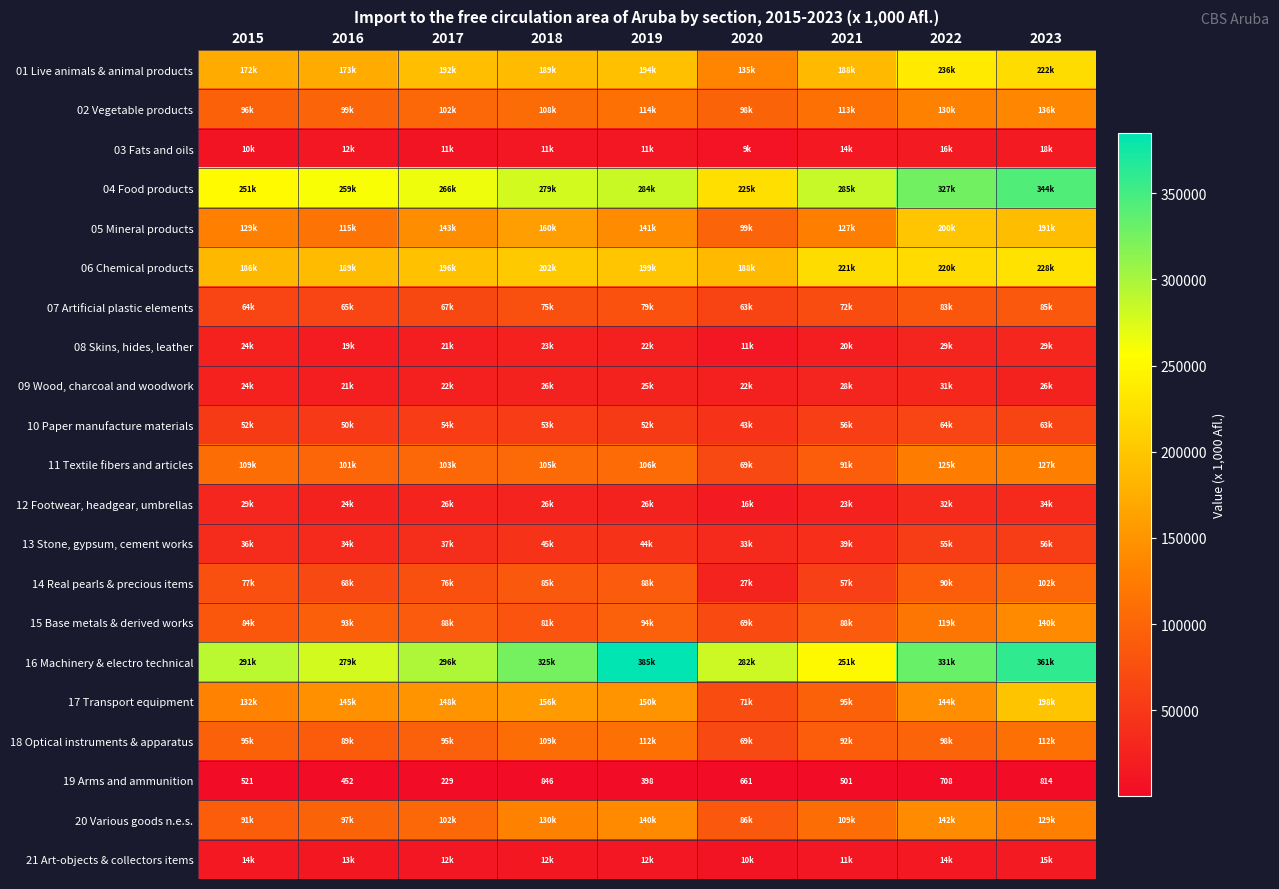

Which category has the lowest value across all series?

2017